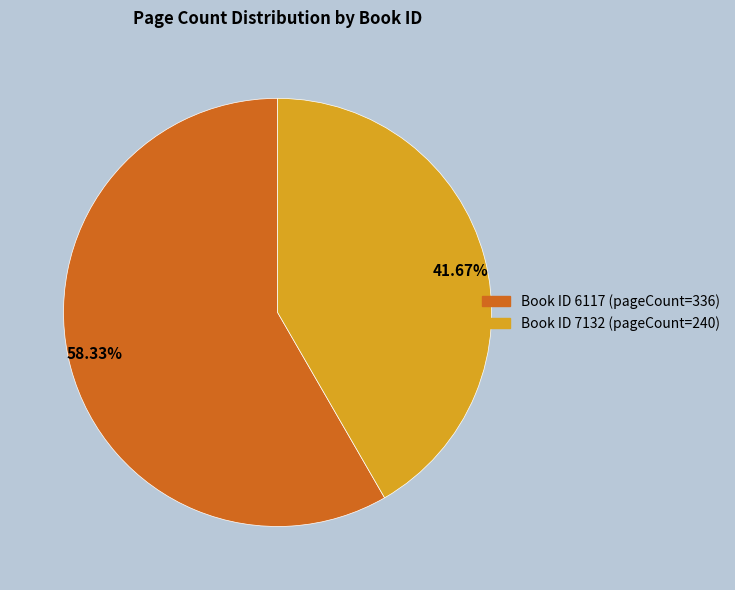

Is the sum of 41.67% and 58.33% greater than half?

Yes